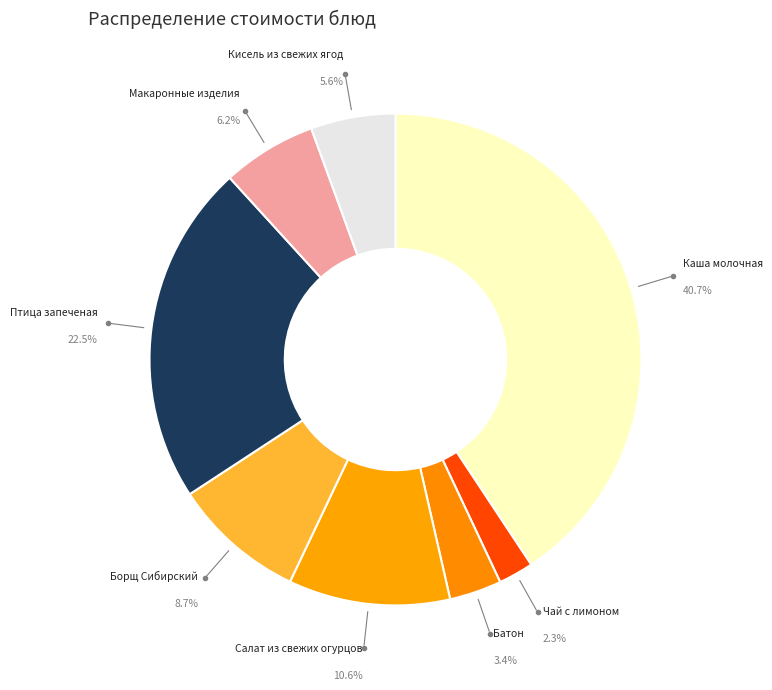

Rank the categories by value from highest to lowest.

Каша молочная (Завтрак, гор.блюдо), Птица запеченая (Обед, 2 блюдо), Салат из свежих огурцов (Обед, закуска), Борщ Сибирский (Обед, 1 блюдо), Макаронные изделия (Обед, гарнир), Кисель из свежих ягод (Обед, напиток), Батон (Завтрак, хлеб), Чай с лимоном (Завтрак, гор.напиток)